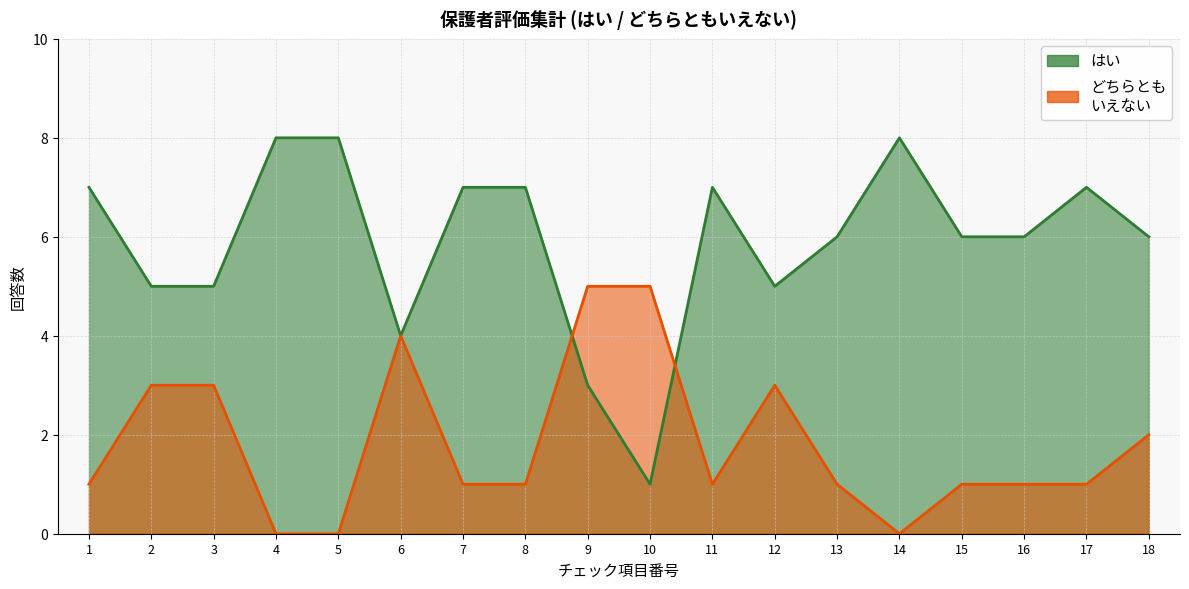

How many intersections are there between はい and どちらとも
いえない?

2